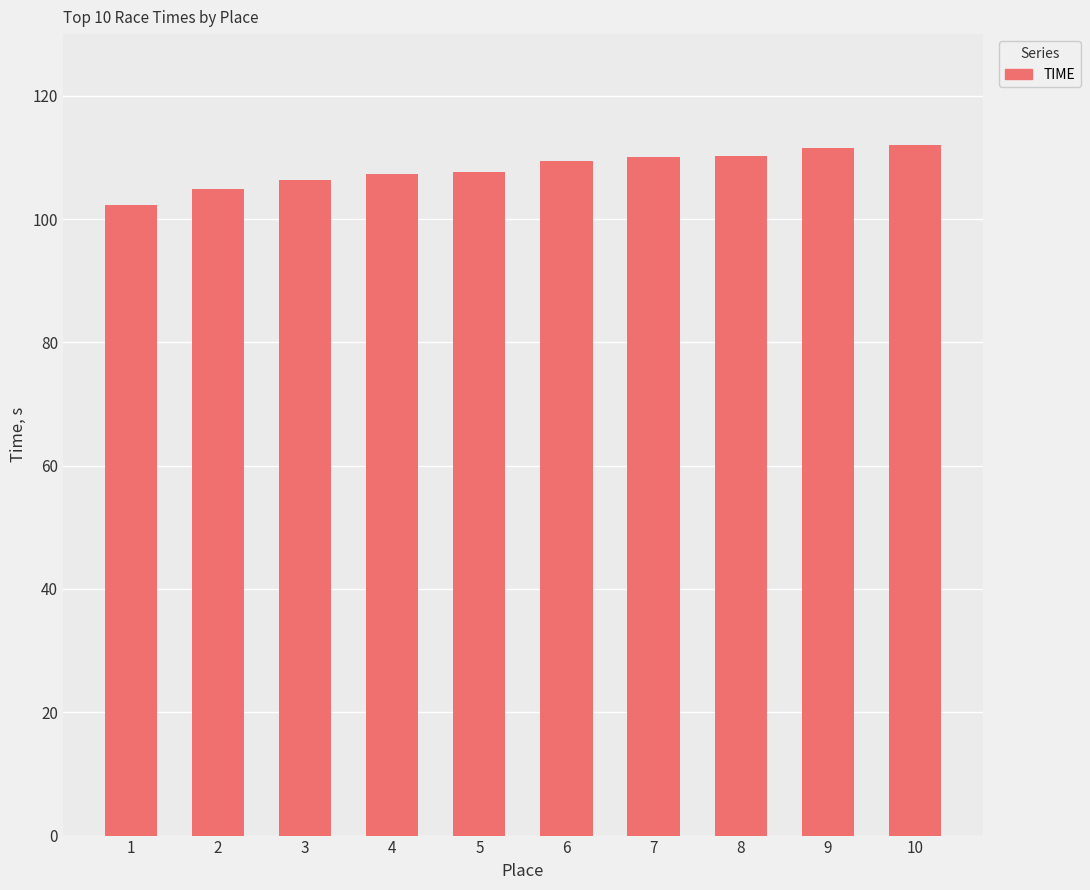

The value at 6 is 109.3. True or false?

True